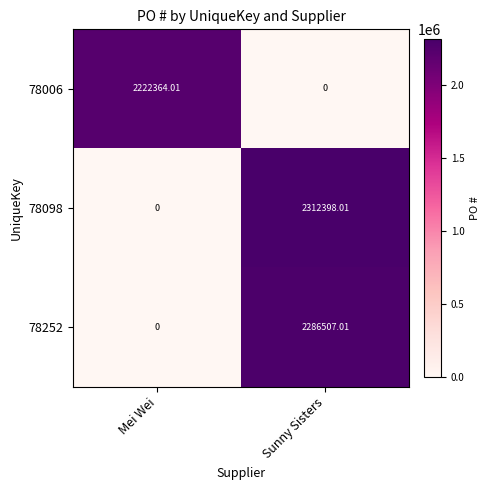

Is the value of 78252 at Sunny Sisters greater than the value of 78098 at Sunny Sisters?

No